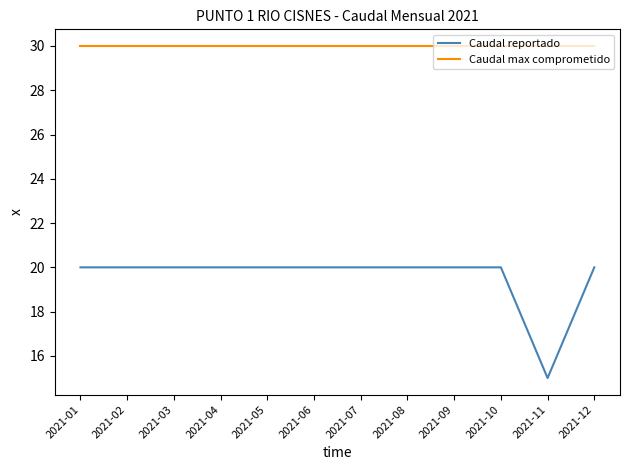

What is the greatest value displayed?

30